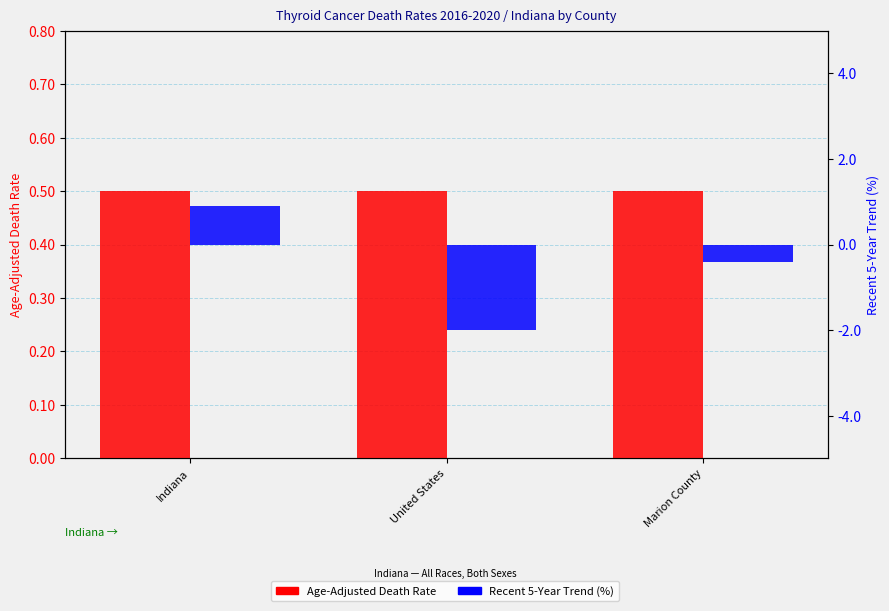

Reading left to right, what are all the values shown in this chart?

Age-Adjusted Death Rate: Indiana=0.5	United States=0.5	Marion County=0.5
Recent 5-Year Trend: Indiana=0.9	United States=-2.0	Marion County=-0.4